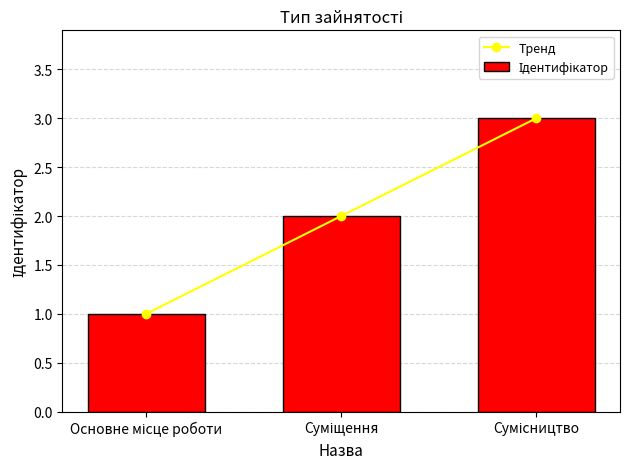

At which category does the chart reach its minimum across all series?

Основне місце роботи